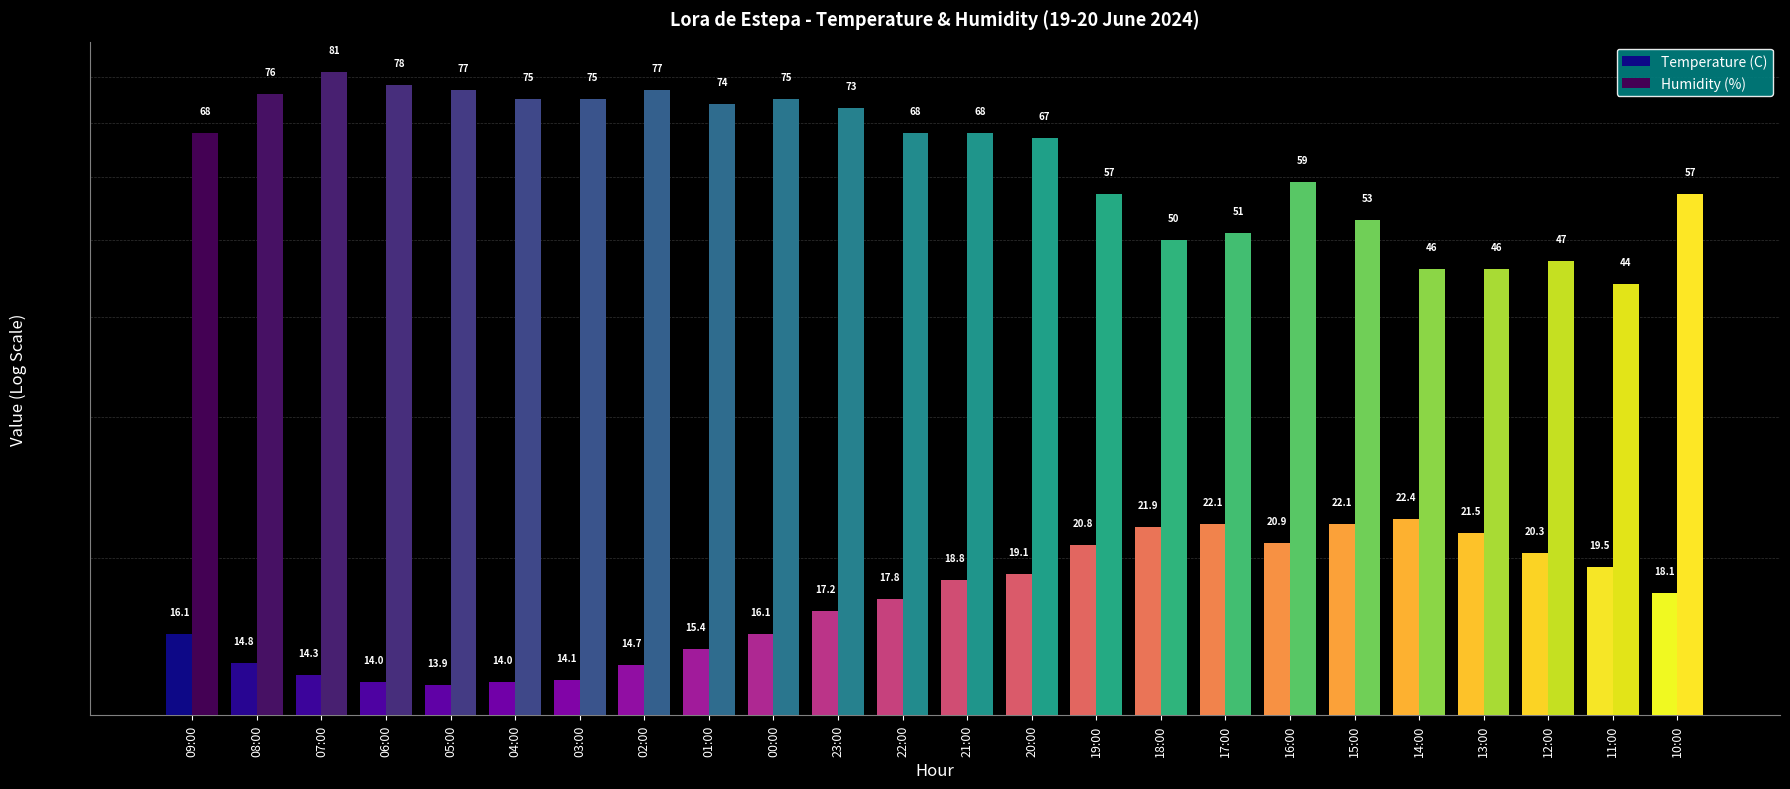

Where is Temperature (C) nearest to the value 18?

10:00